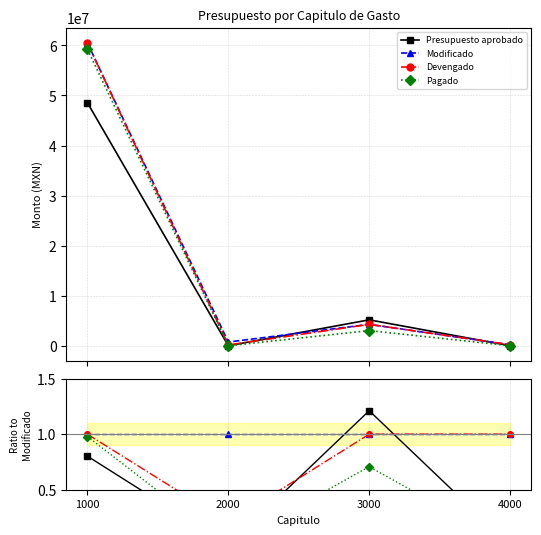

At how many categories does at least one series exceed 0?

4